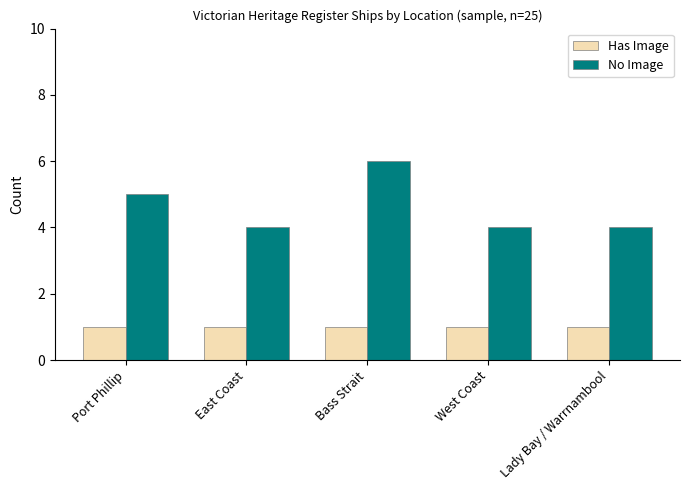

At how many categories does at least one series exceed 2?

5